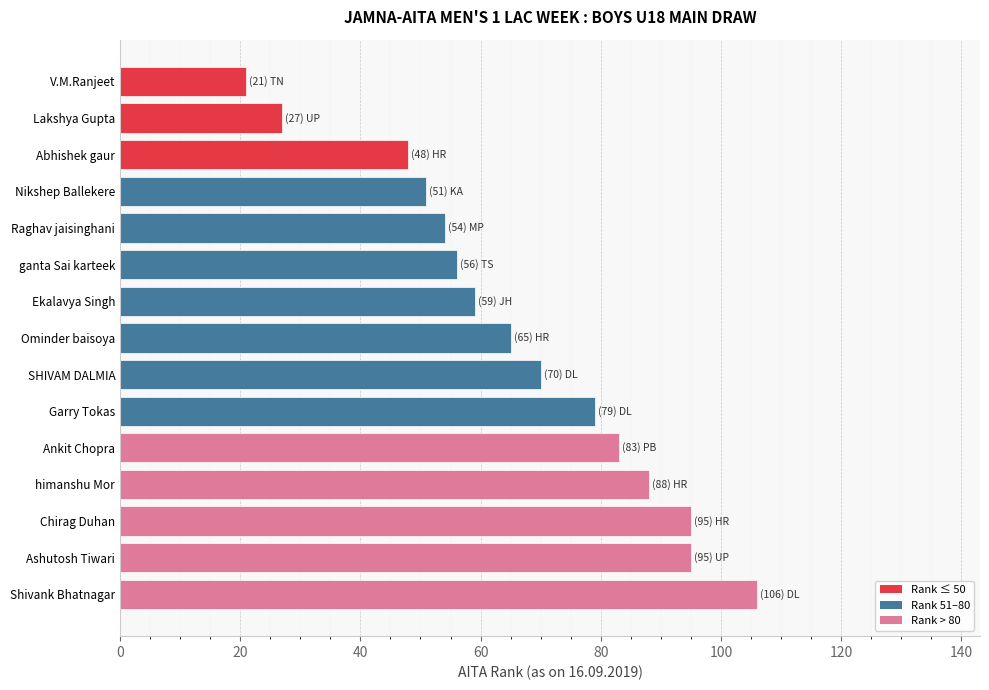

Read the value at Raghav jaisinghani.

54